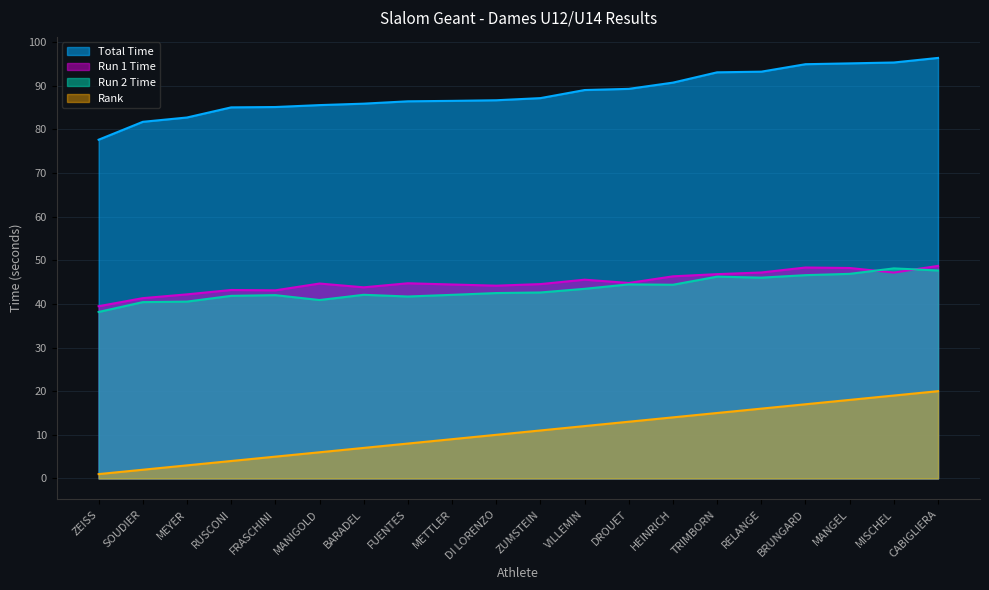

What is the average value of the Run 2 Time series?

43.4